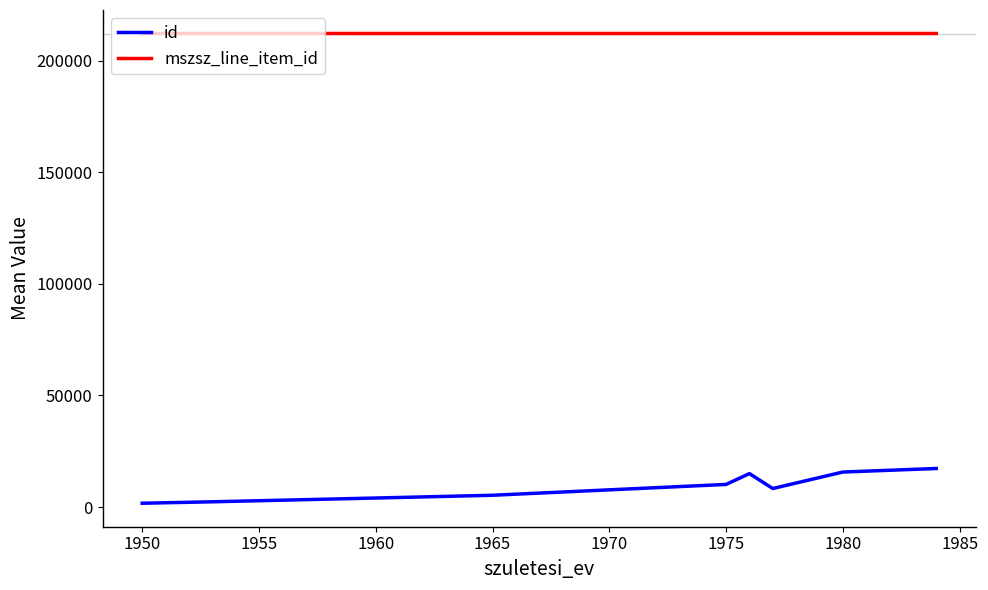

What is the minimum value for mszsz_line_item_id?

212187.0